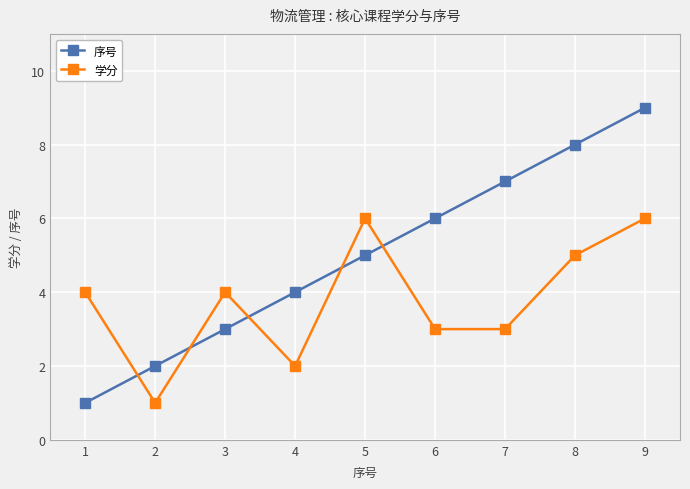

Is it true that 序号 equals 3 at 2?

False